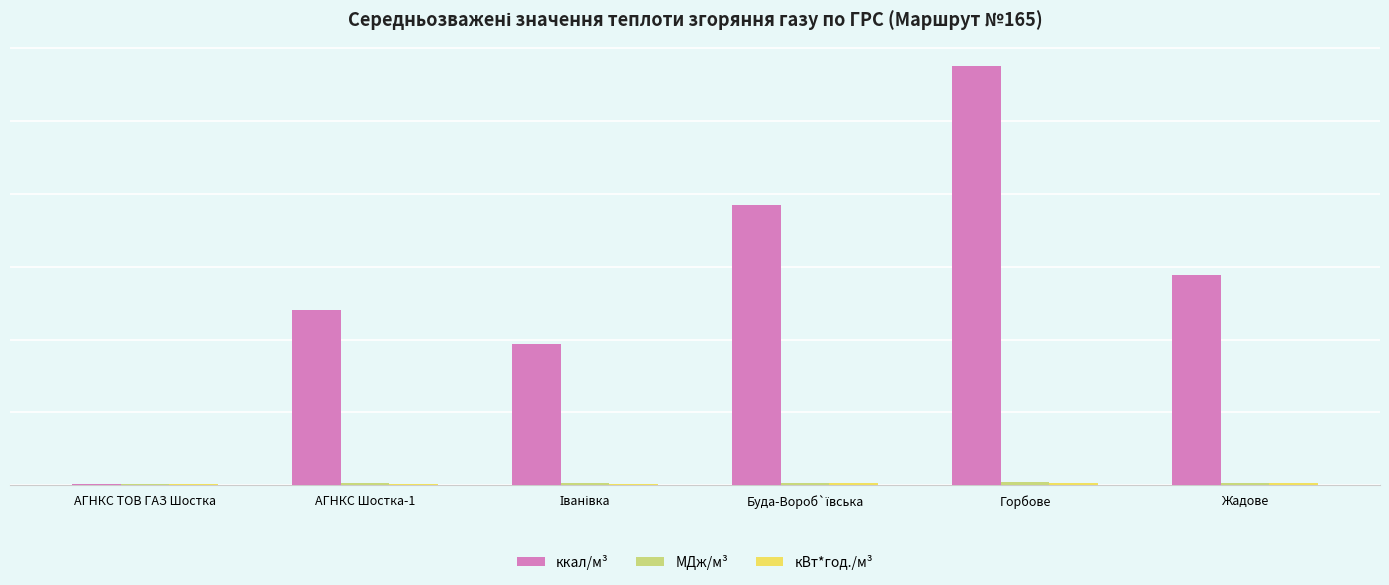

What is the difference between the maximum and minimum values in the ккал/м³ series?

0.3